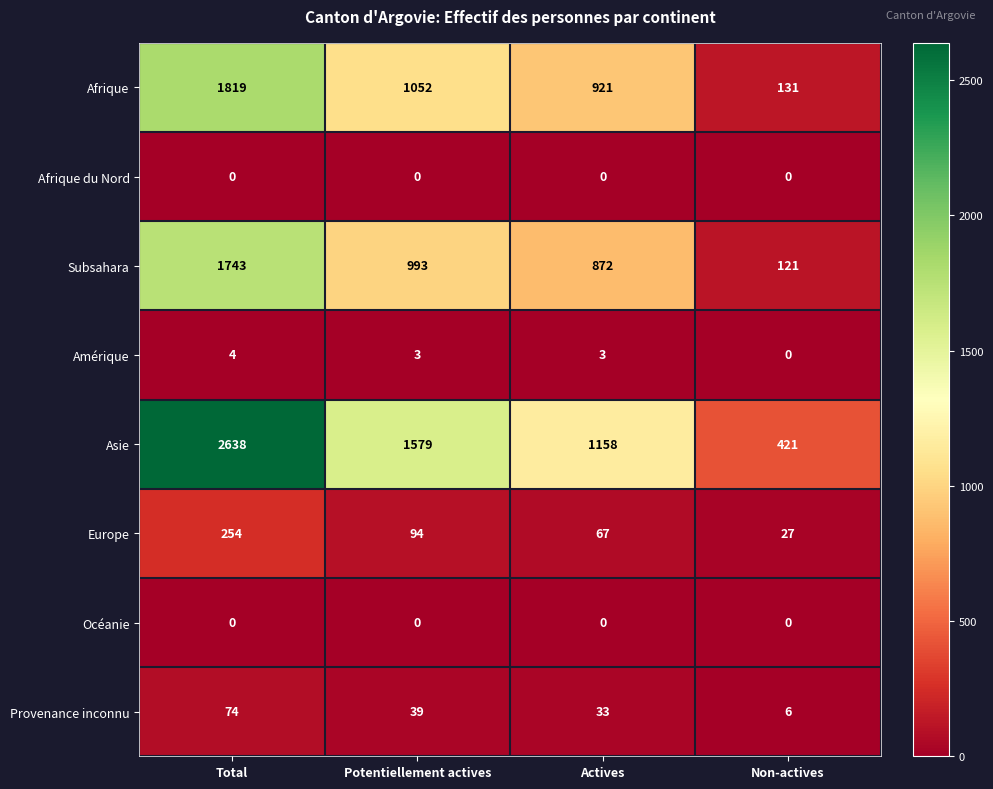

What is the difference between the highest and lowest values at Non-actives?

421